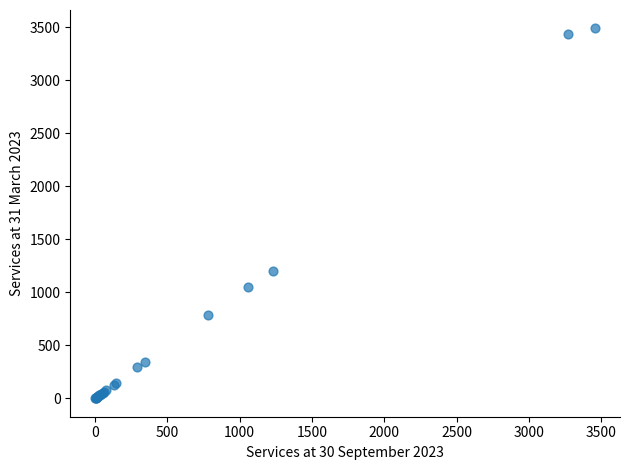

What Y value in the scatter plot is closest to 1745?

1201